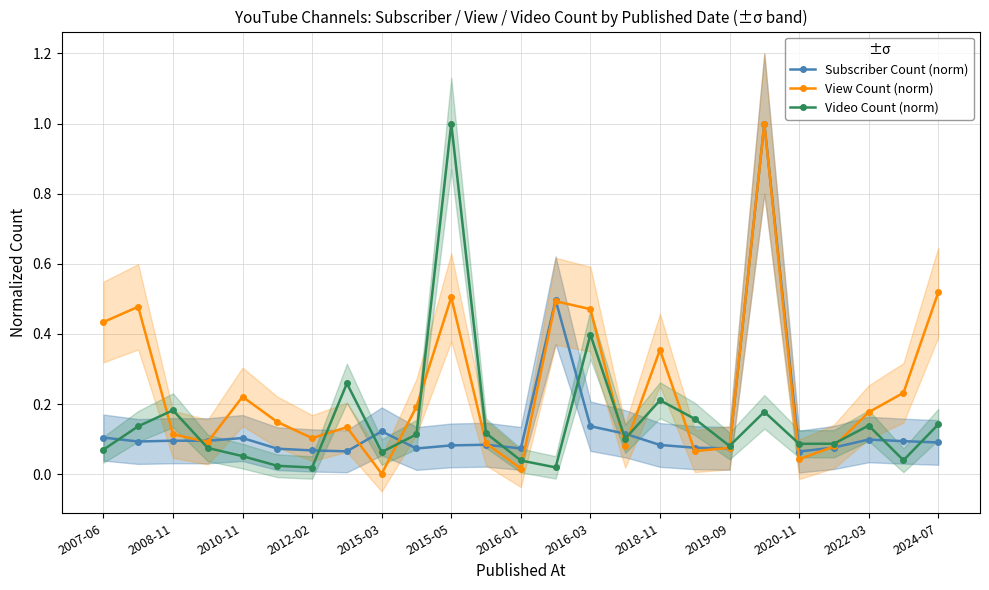

Which category has the lowest value in the View Count (norm) series?

2015-03